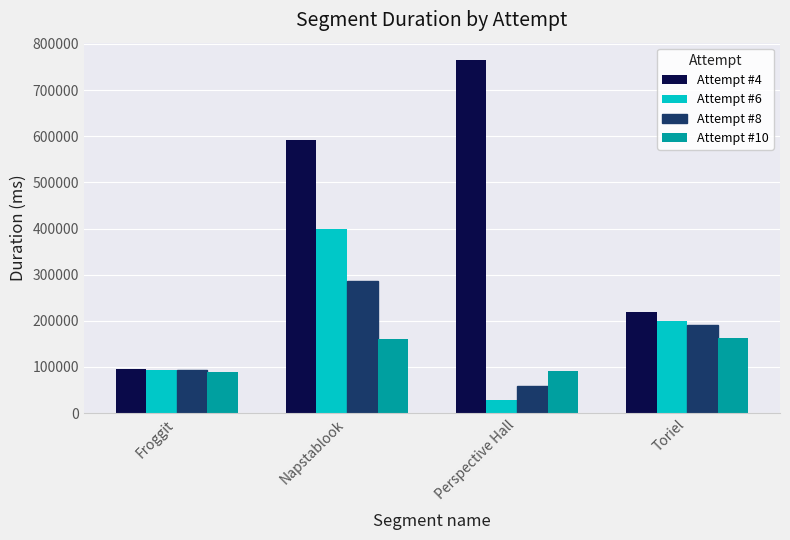

What position from the right is Froggit?

4